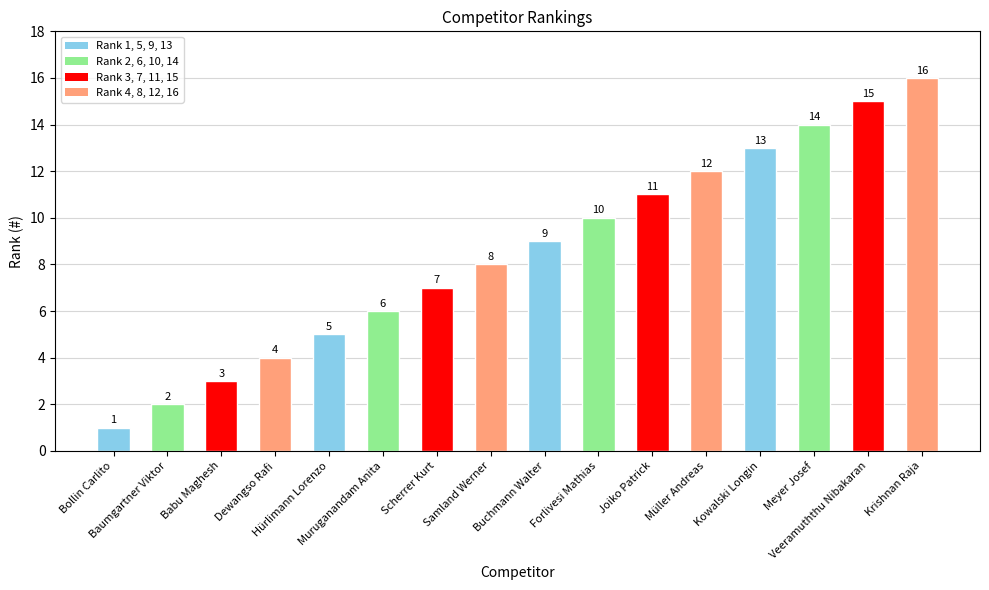

Rank the categories by value from highest to lowest.

Krishnan Raja, Veeramuththu Nibakaran, Meyer Josef, Kowalski Longin, Müller Andreas, Joiko Patrick, Forlivesi Mathias, Buchmann Walter, Samland Werner, Scherrer Kurt, Muruganandam Anita, Hürlimann Lorenzo, Dewangso Rafi, Babu Maghesh, Baumgartner Viktor, Bollin Carlito